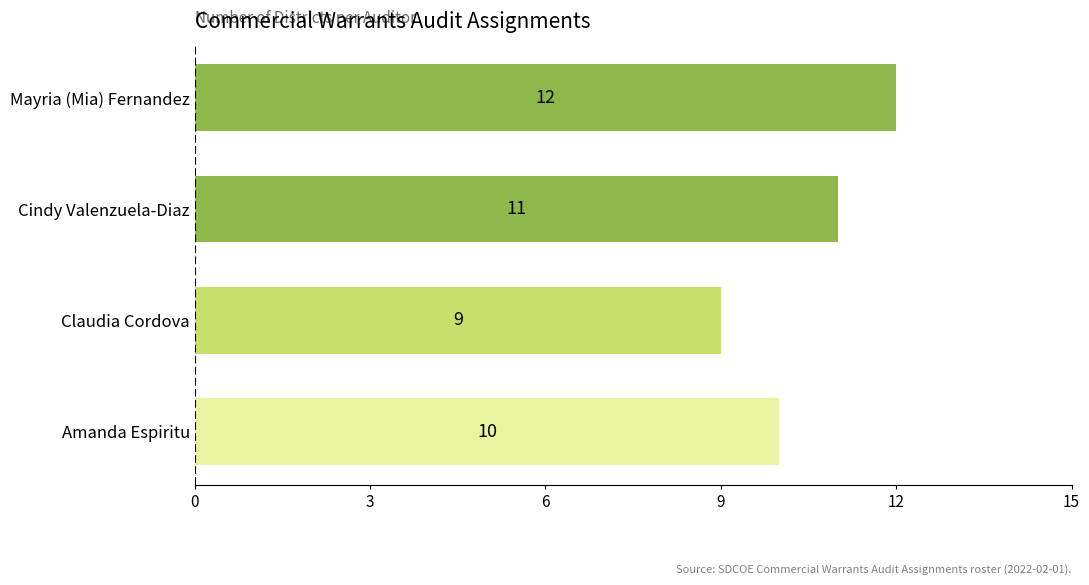

Between Claudia Cordova and Amanda Espiritu, which is larger?

Amanda Espiritu